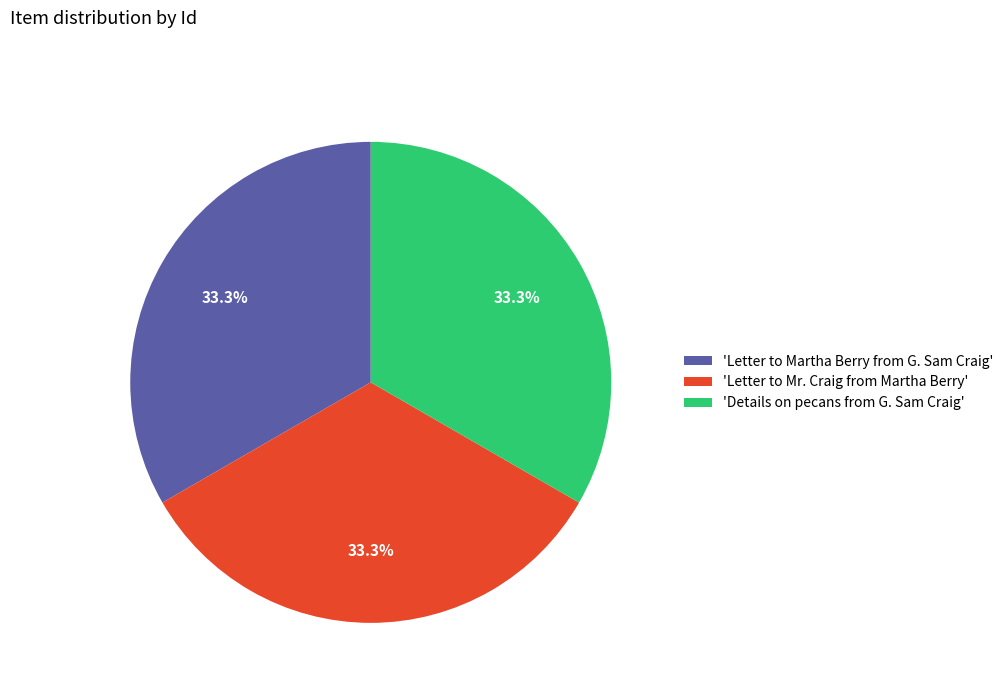

Approximately how many times larger is the value at 'Details on pecans from G. Sam Craig' compared to 'Letter to Martha Berry from G. Sam Craig'?

1.0